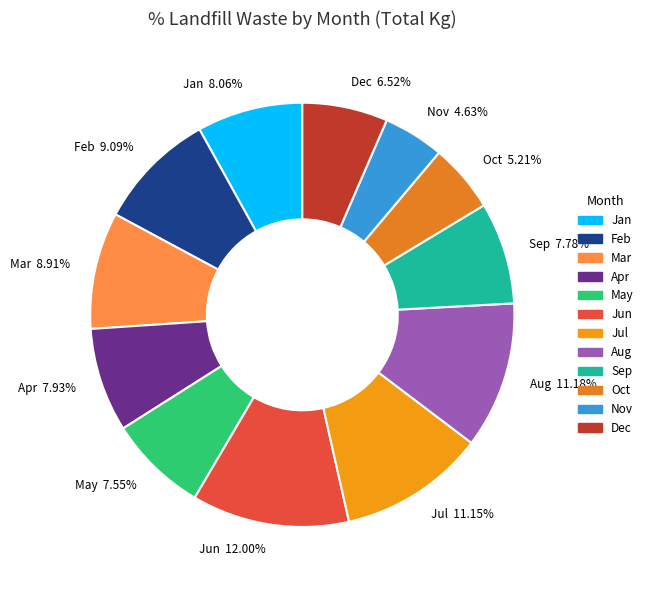

What is the smallest slice in the pie chart?

Nov